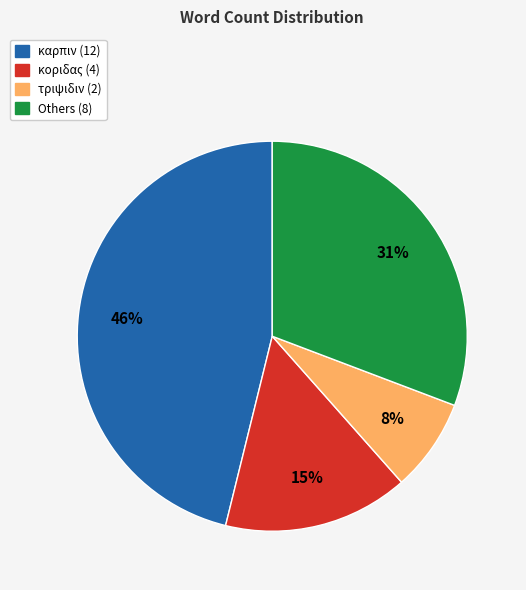

Does any single category account for the majority?

No